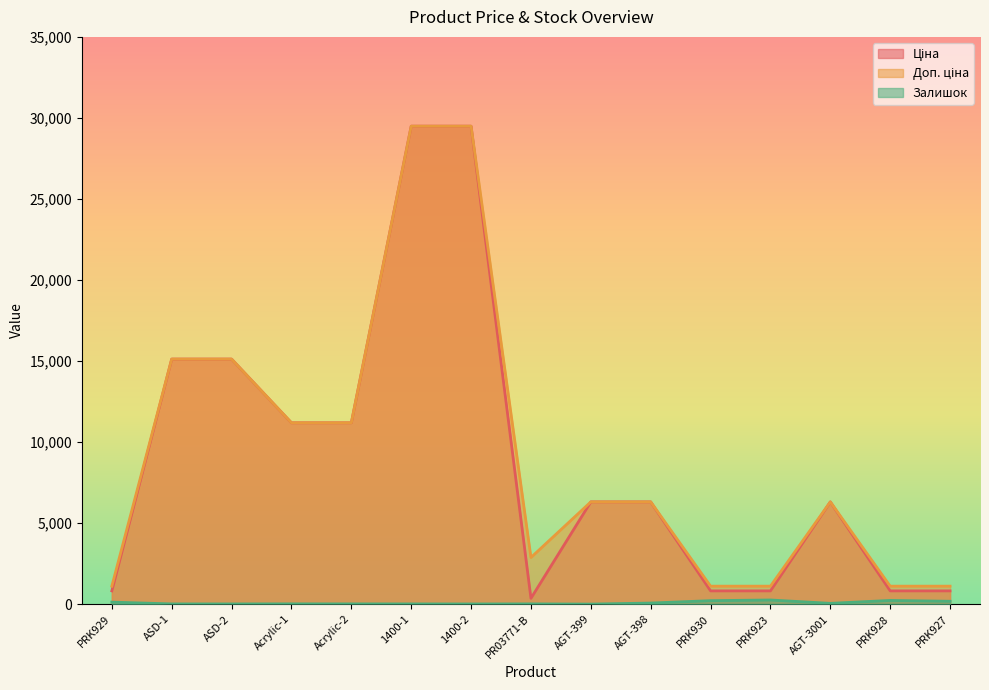

What is the sum of all Ціна values?

134977.9